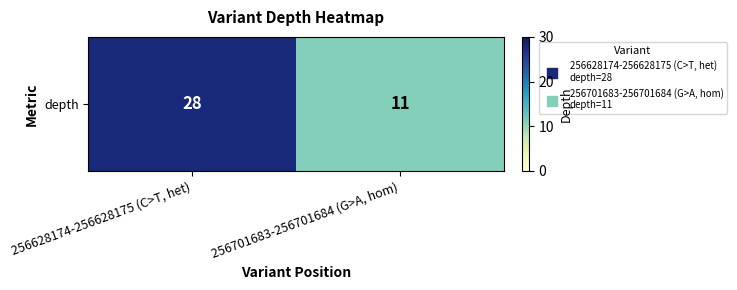

What value does the data have at 256628174-256628175 (C>T, het)?

28